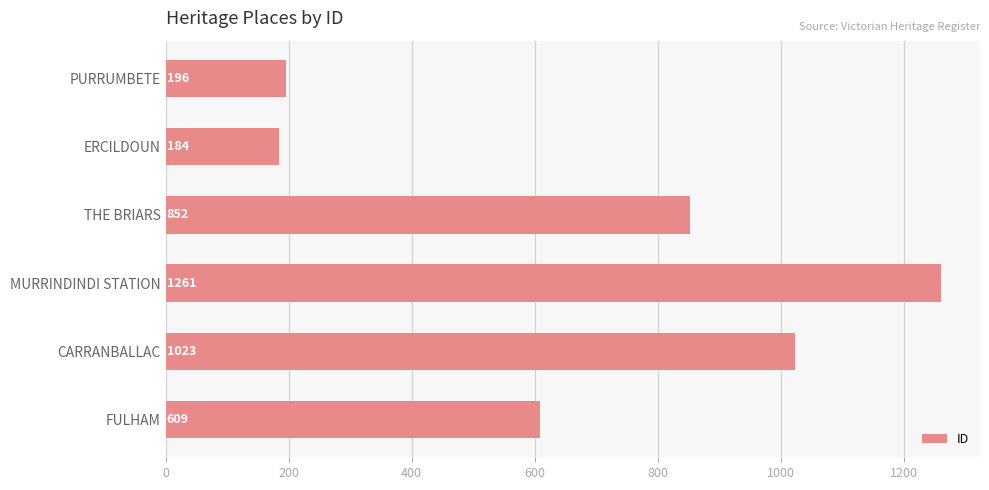

Rank the categories by value from lowest to highest.

ERCILDOUN, PURRUMBETE, FULHAM, THE BRIARS, CARRANBALLAC, MURRINDINDI STATION